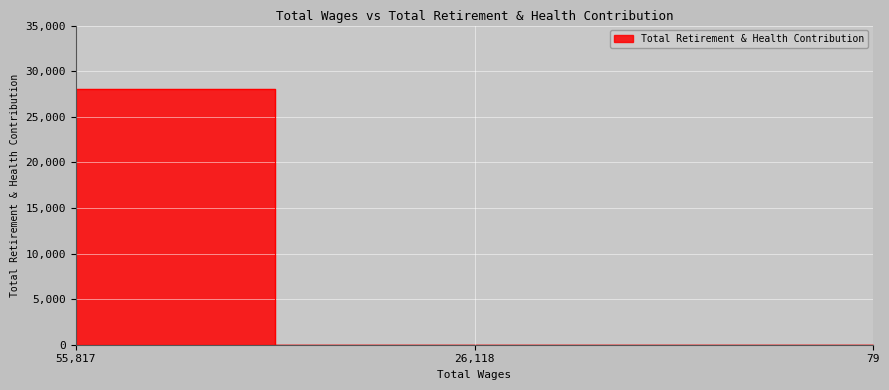

List the labels in order of value, smallest first.

26118.0, 79.0, 55817.0